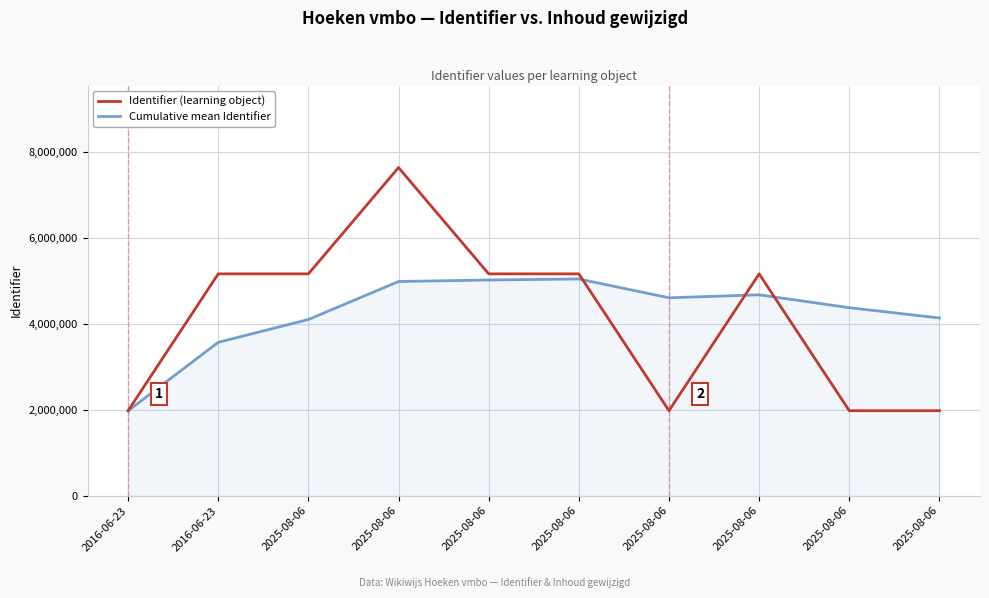

How many times do Identifier (learning object) and Cumulative mean Identifier cross each other?

3